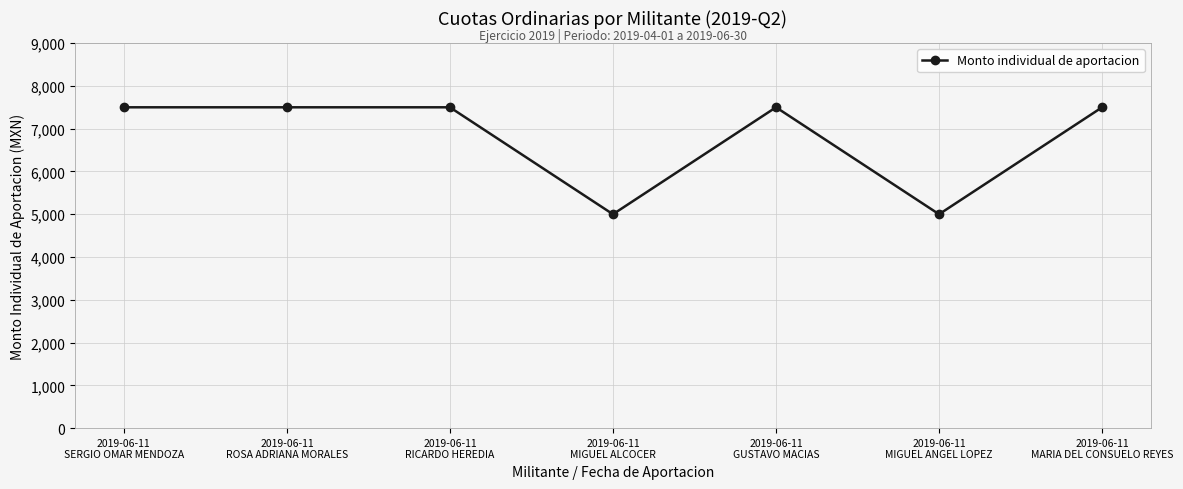

What is the value of the 3rd point from the left?

7500